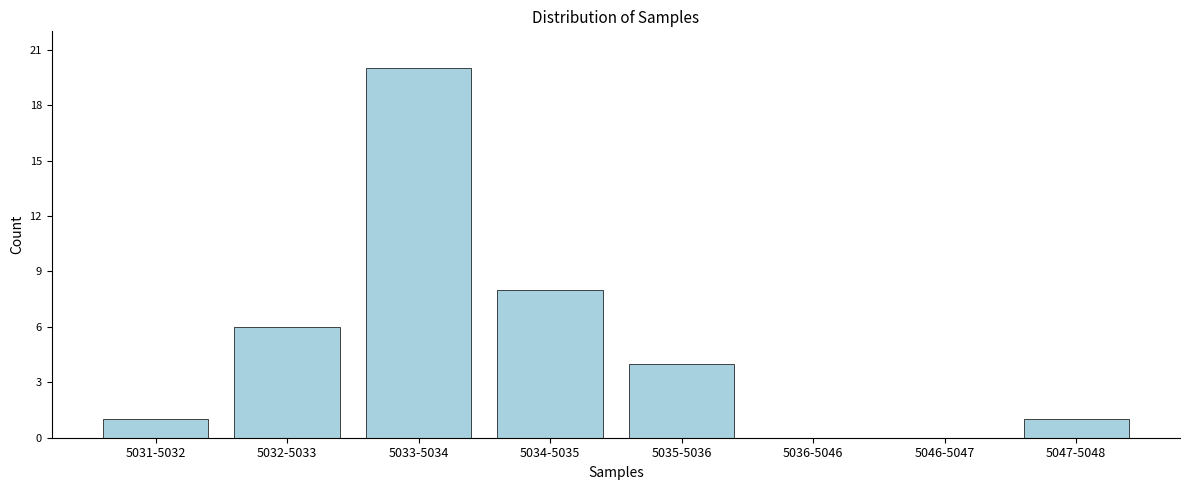

Reading left to right, what are all the values shown in this chart?

5031-5032=1	5032-5033=6	5033-5034=20	5034-5035=8	5035-5036=4	5036-5046=0	5046-5047=0	5047-5048=1